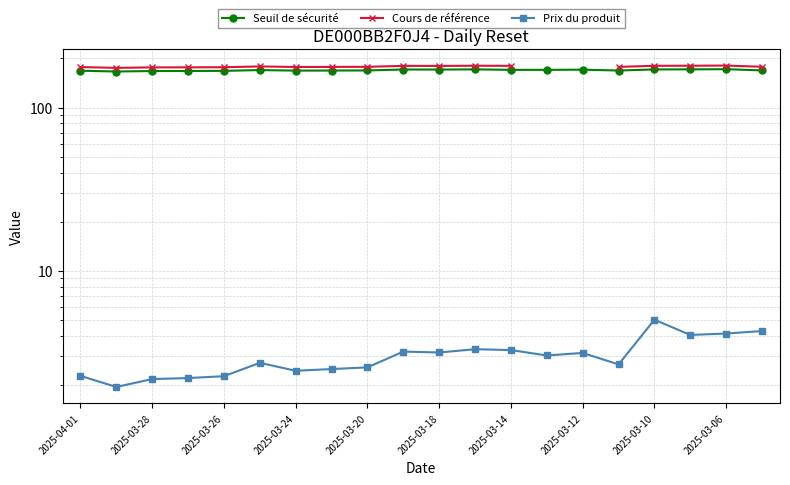

Between 2025-03-20 and 2025-03-12, which series saw the biggest shift?

Cours de référence